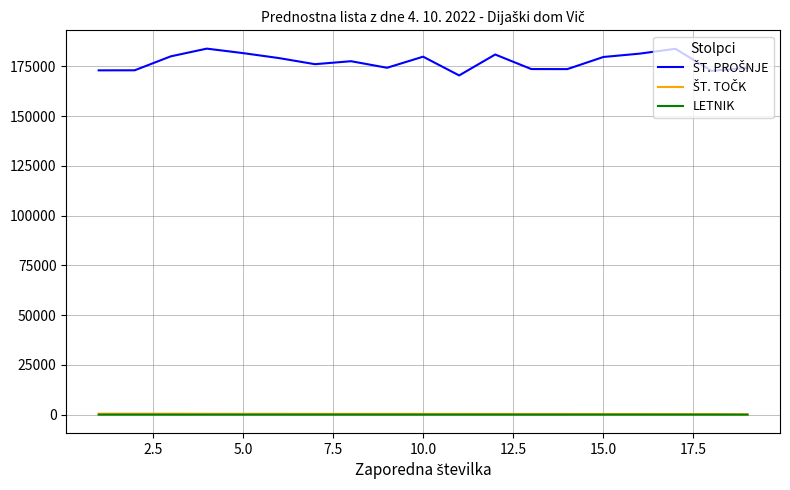

How many lines are shown in the chart?

3